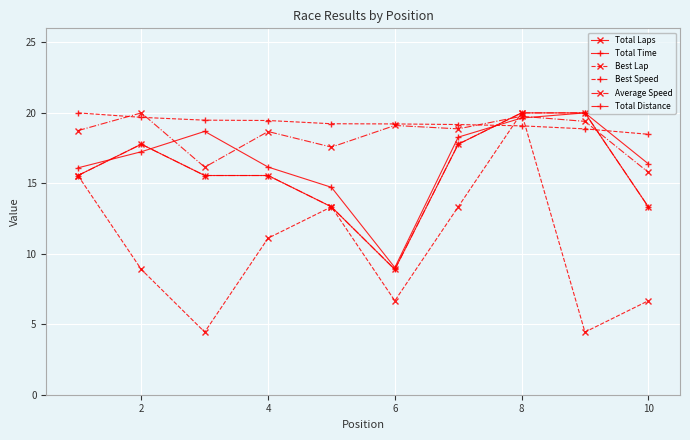

Is this an area chart (filled region under the line)?

No